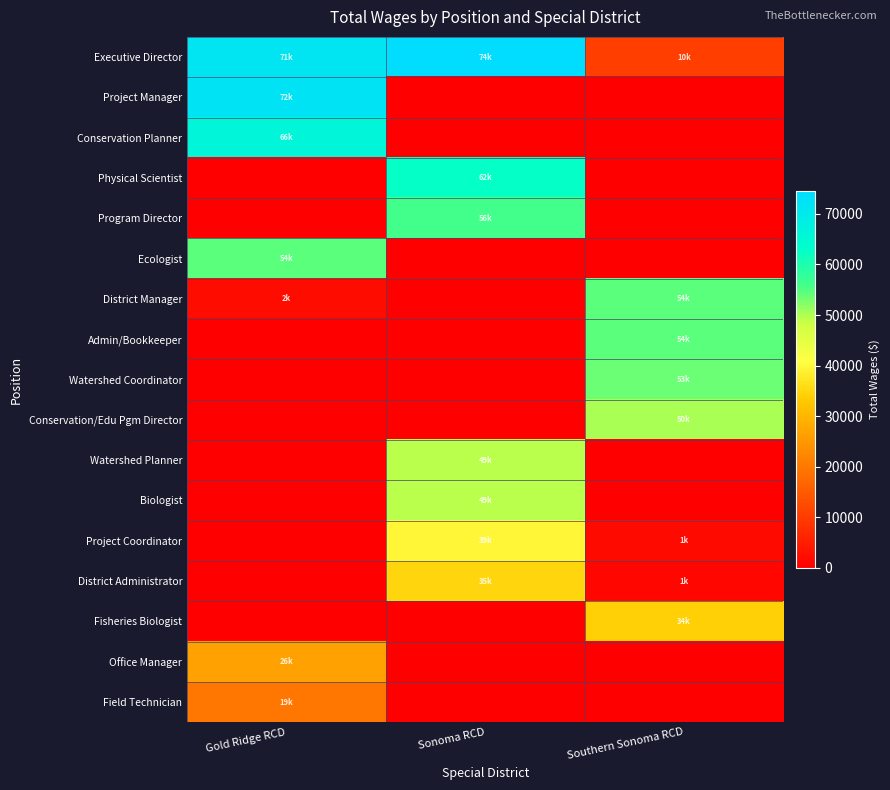

What is the greatest value displayed?

74490